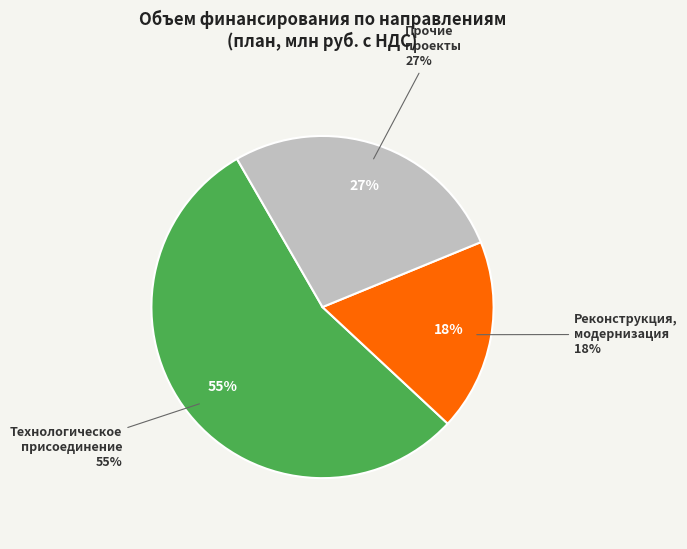

How many segments does this pie chart have?

3